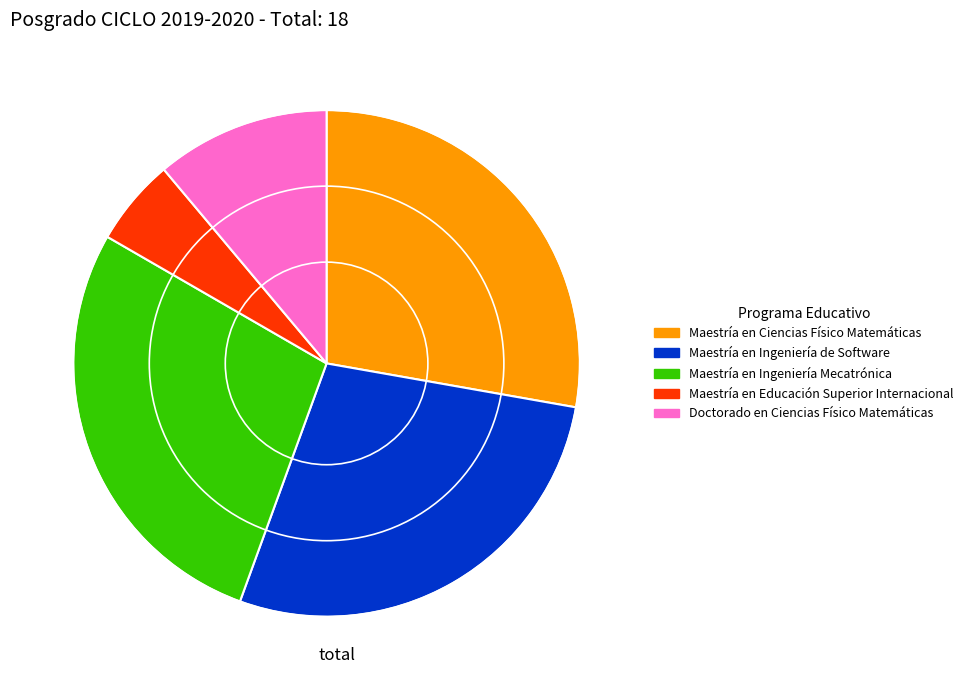

Does any single category account for the majority?

No